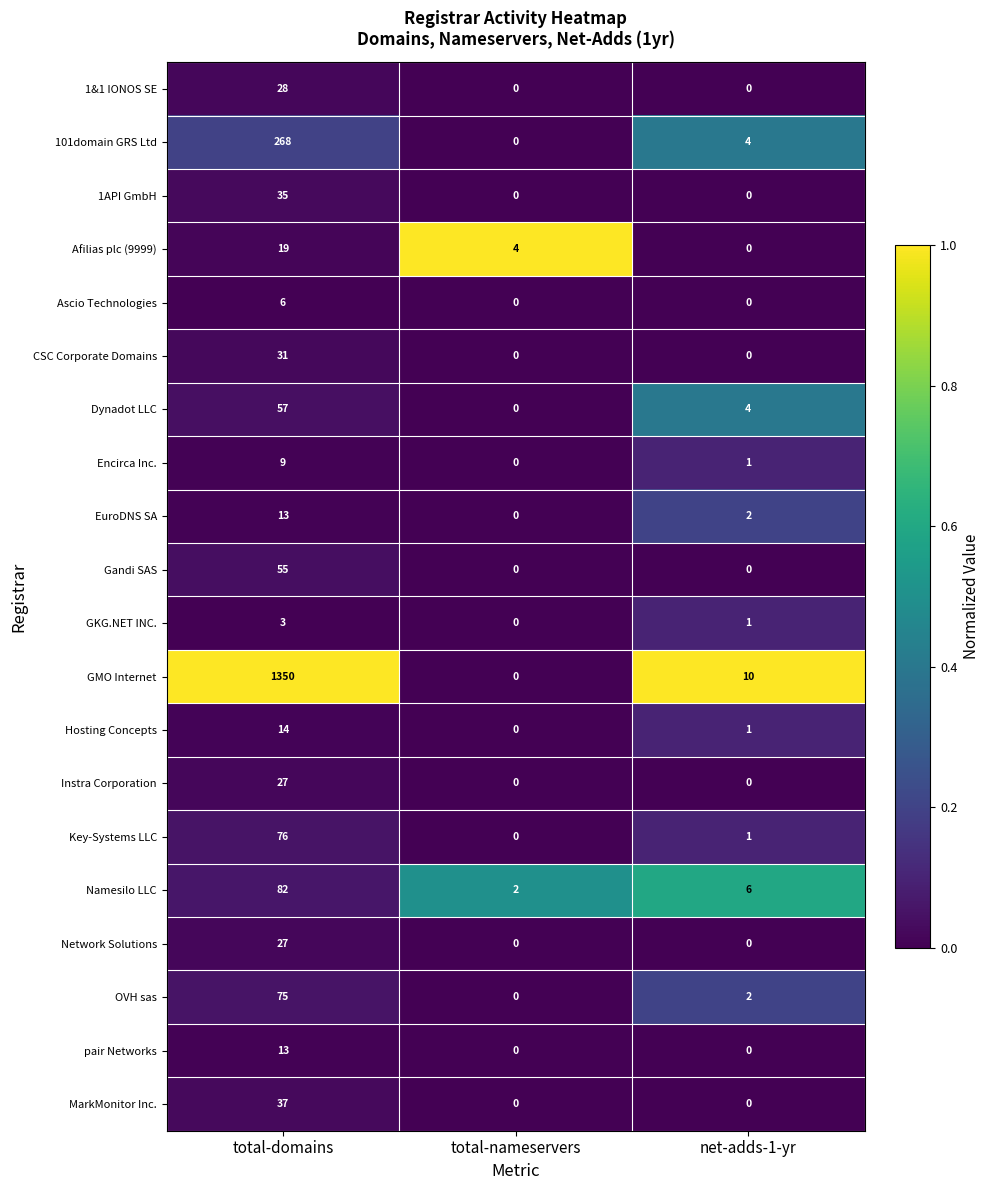

Where is Hosting Concepts nearest to the value 7?

net-adds-1-yr